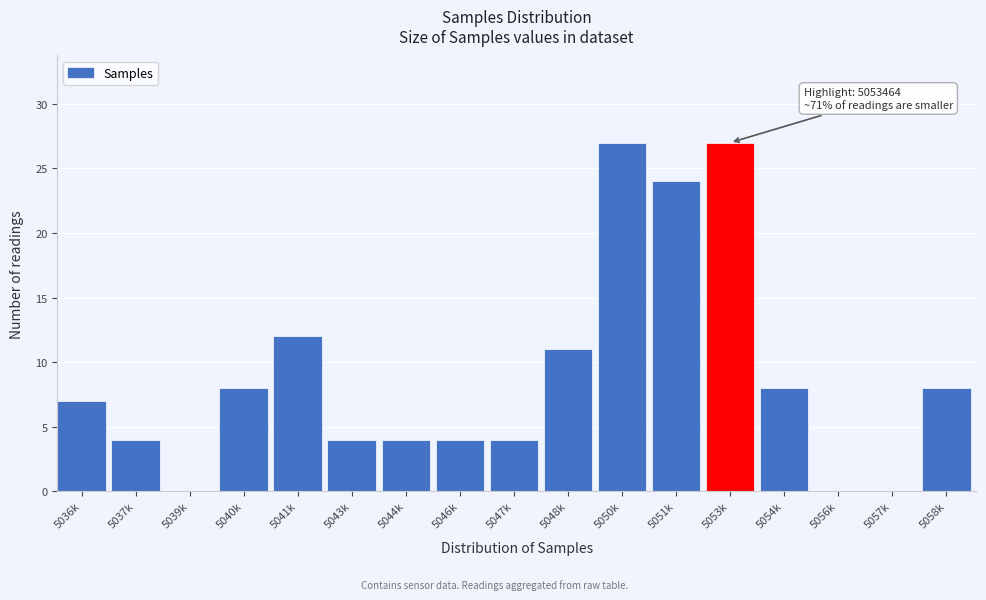

Reading right to left, list all the values displayed in this chart.

5058k=8	5057k=0	5056k=0	5054k=8	5053k=27	5051k=24	5050k=27	5048k=11	5047k=4	5046k=4	5044k=4	5043k=4	5041k=12	5040k=8	5039k=0	5037k=4	5036k=7